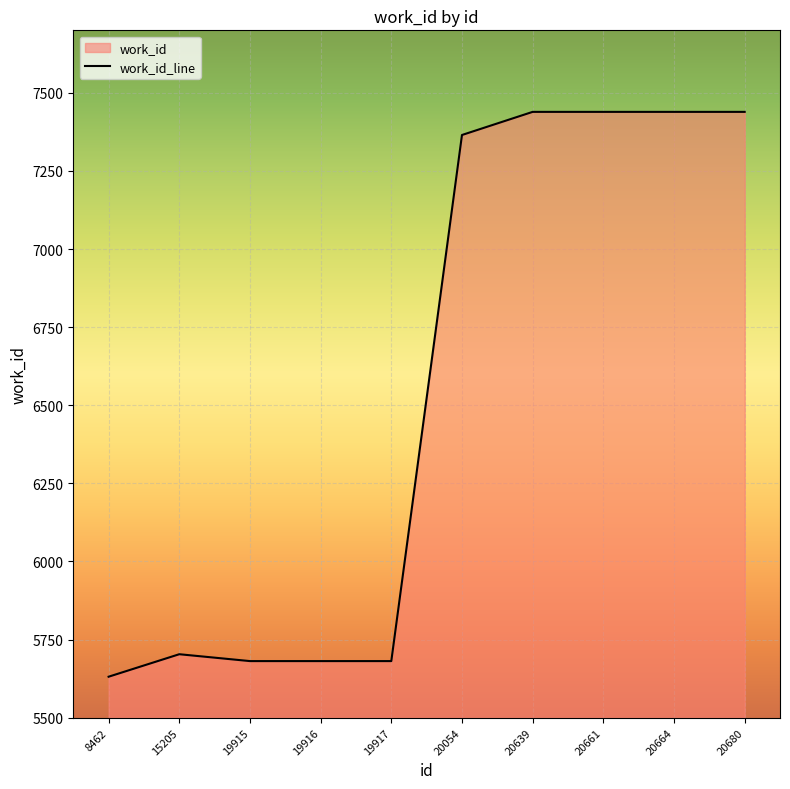

What is the value of the 10th point from the left?

7439